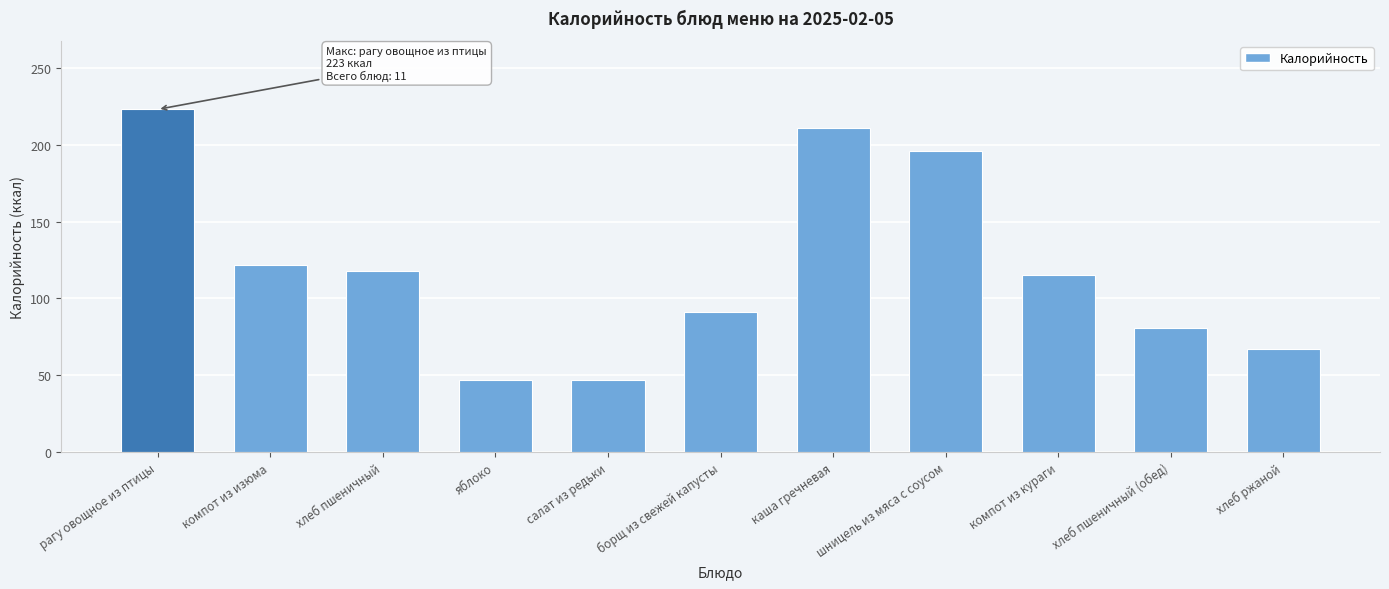

What is the label of the 1st bar from the left?

рагу овощное из птицы